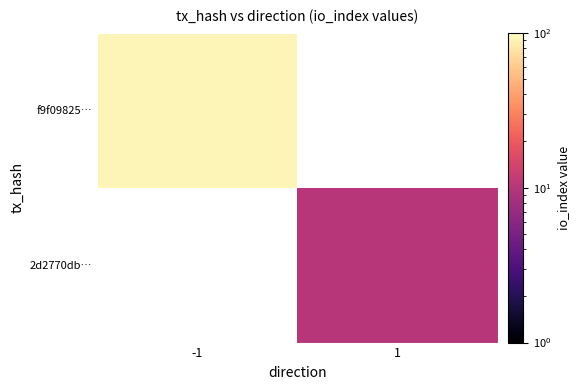

Which series has the largest range (max minus min)?

f9f09825…